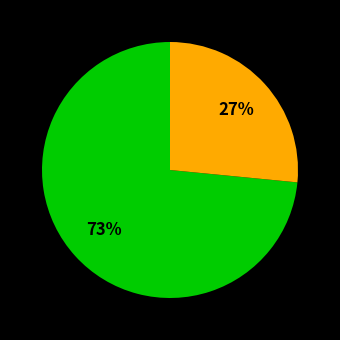

Is there a majority slice in this chart?

Yes